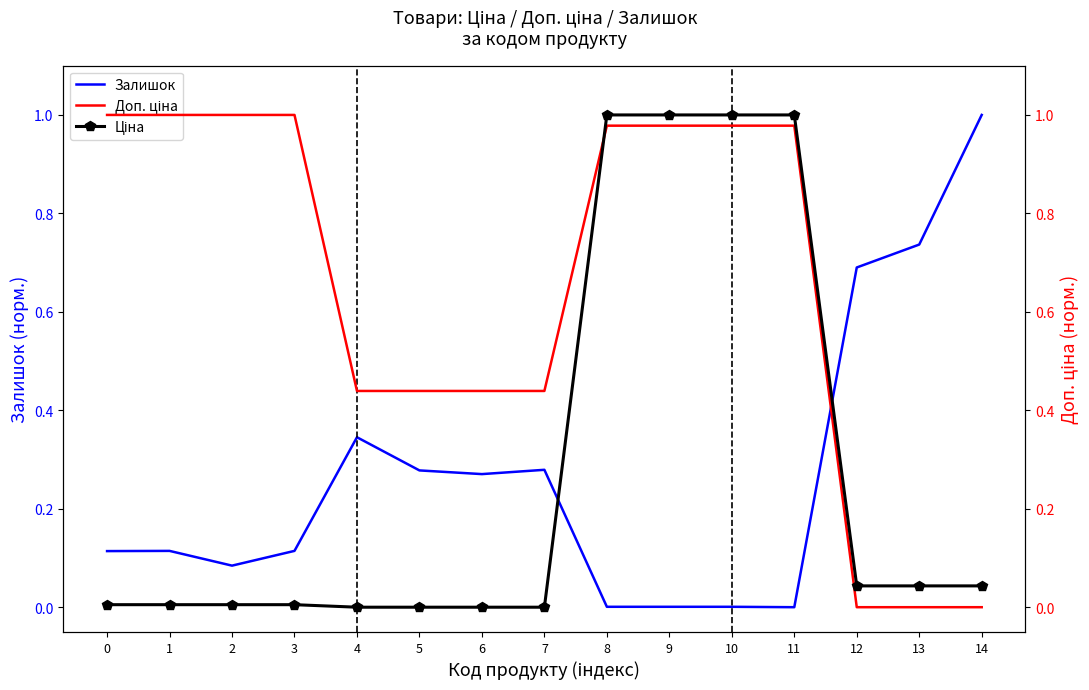

At which category is the sum across all series the highest?

8